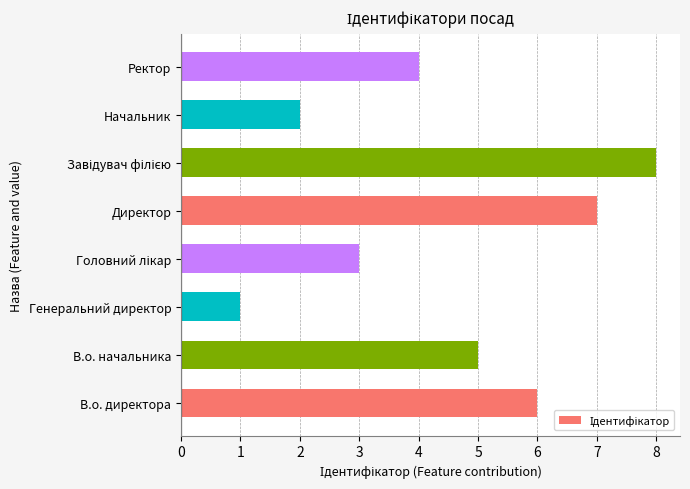

What is the change in value from В.о. начальника to Начальник?

-3